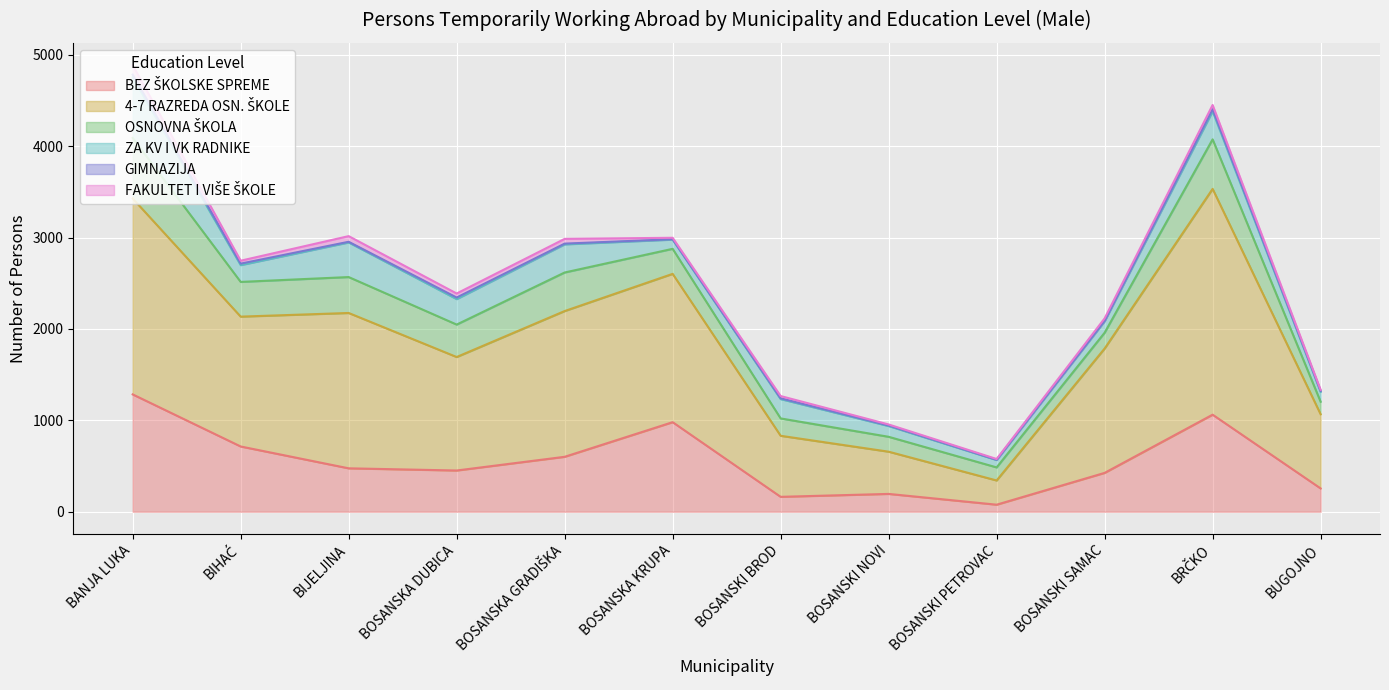

Between BANJA LUKA and BOSANSKI NOVI, which series saw the biggest shift?

4-7 RAZREDA OSN. ŠKOLE